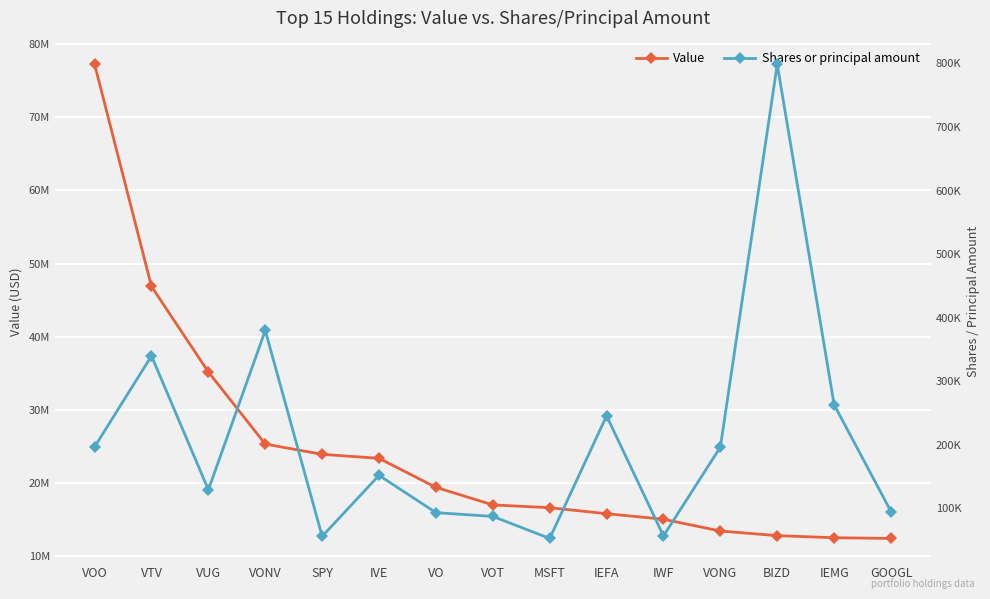

Rank the series by their maximum value, from lowest to highest.

Shares or principal amount, Value